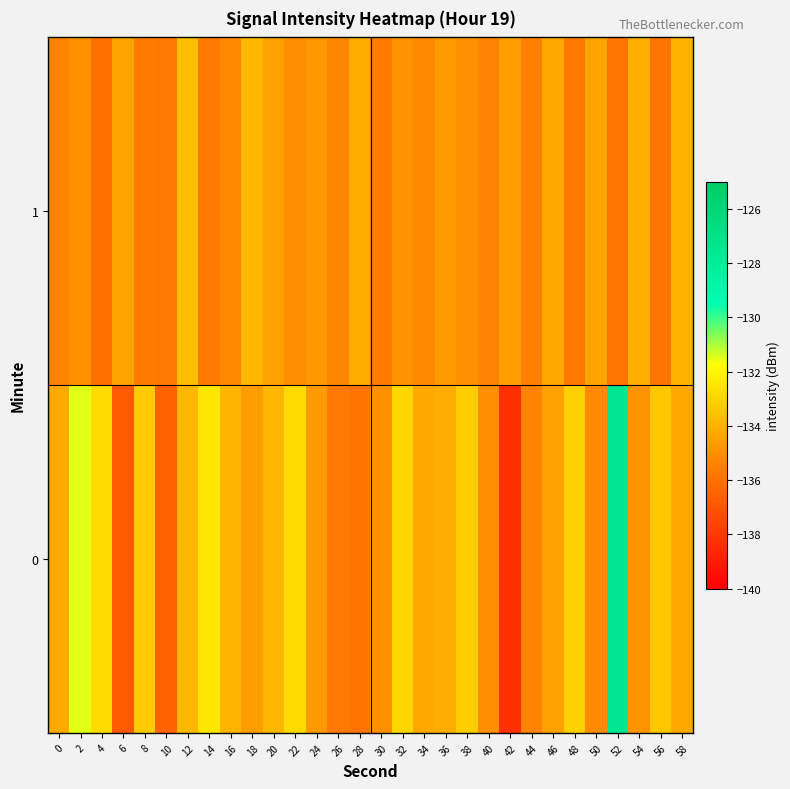

Reading left to right, extract all data points from this chart.

0: 0=-134.2	2=-131.5	4=-132.8	6=-136.8	8=-133.3	10=-136.5	12=-133.9	14=-132.5	16=-133.9	18=-134.7	20=-133.9	22=-132.9	24=-134.7	26=-135.7	28=-135.9	30=-135.0	32=-132.9	34=-134.3	36=-134.2	38=-133.2	40=-135.1	42=-138.3	44=-135.4	46=-134.5	48=-133.1	50=-135.2	52=-127.5	54=-134.9	56=-133.4	58=-134.3
1: 0=-135.4	2=-135.0	4=-136.0	6=-134.4	8=-135.6	10=-135.7	12=-133.6	14=-135.7	16=-135.2	18=-133.9	20=-134.5	22=-135.1	24=-134.8	26=-135.3	28=-134.2	30=-135.6	32=-134.9	34=-135.2	36=-134.7	38=-135.0	40=-135.4	42=-134.6	44=-135.5	46=-134.3	48=-135.7	50=-134.4	52=-135.8	54=-134.1	56=-135.9	58=-134.0